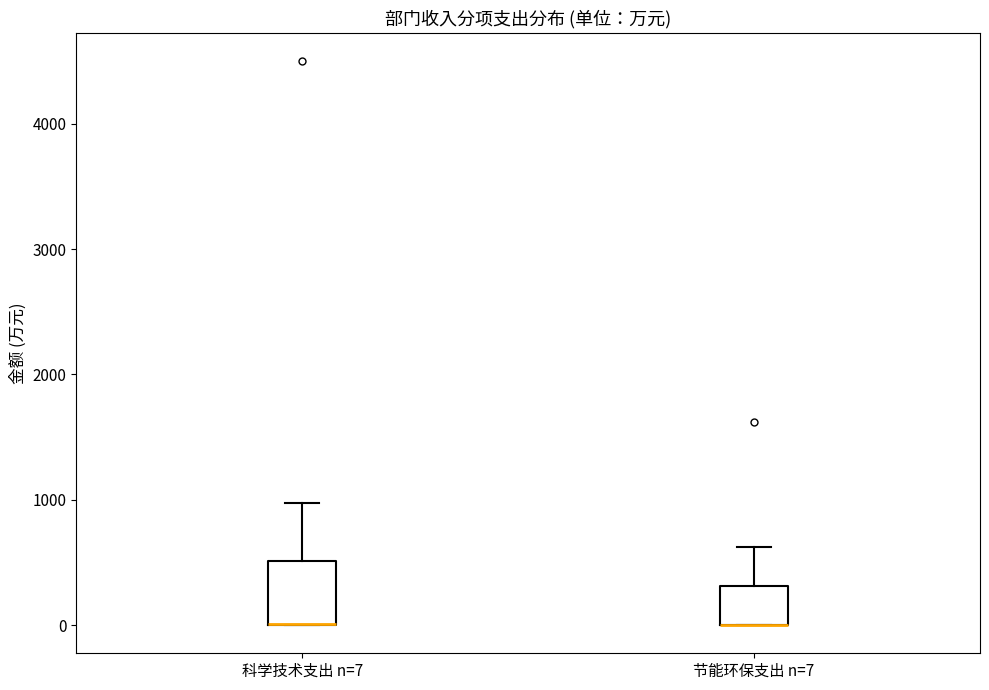

Reading left to right, read every box against the y-axis: the position of its median line, the range the box covers, and the ends of its whiskers. The values are not printed on the chart, so give them approximately, as read against the axis.

科学技术支出 n=7: median 0 (drawn on the box's lower edge), box 0 to 500, whiskers 0 to 1000
节能环保支出 n=7: median 0 (drawn on the box's lower edge), box 0 to 300, whiskers 0 to 600